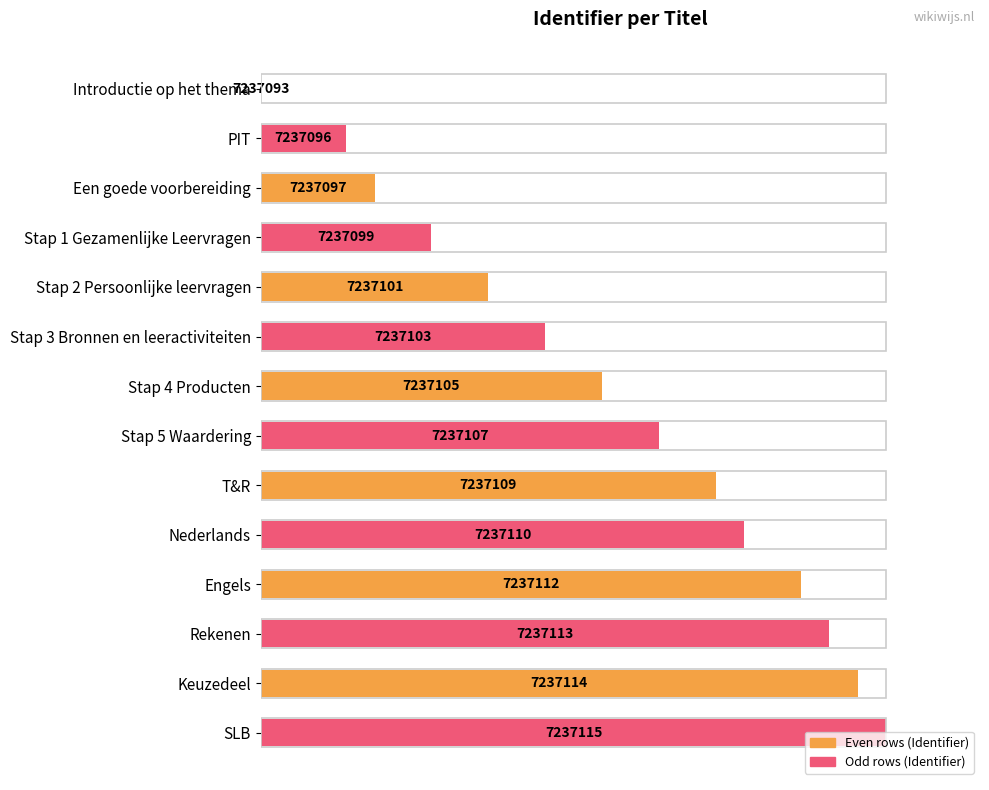

What is the difference between the maximum and minimum values?

100.0